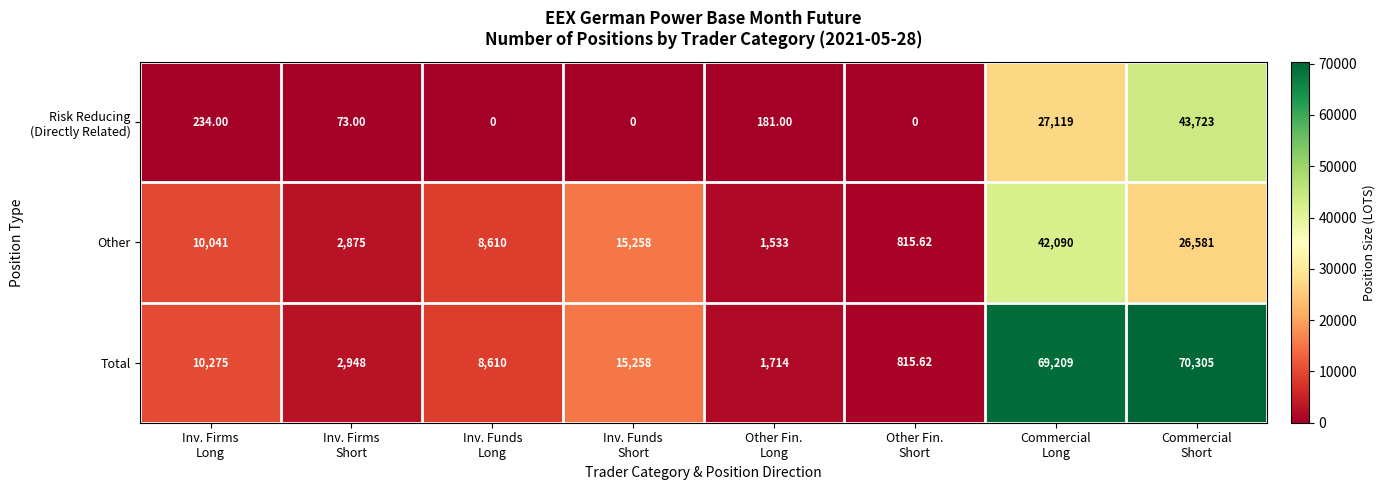

How many series are shown in this chart?

3